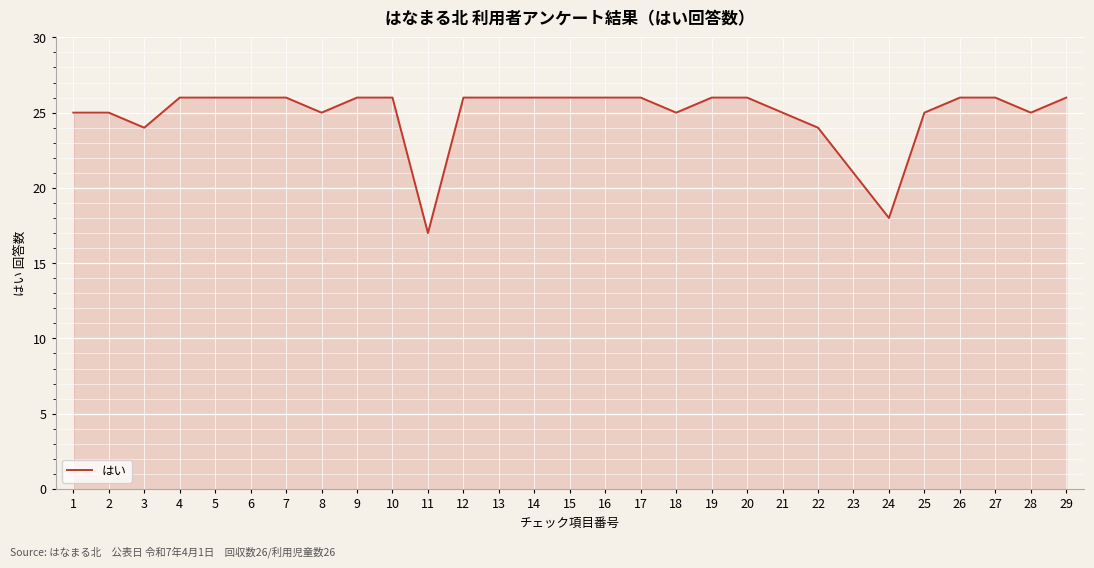

At which category does the data reach its first local valley?

3